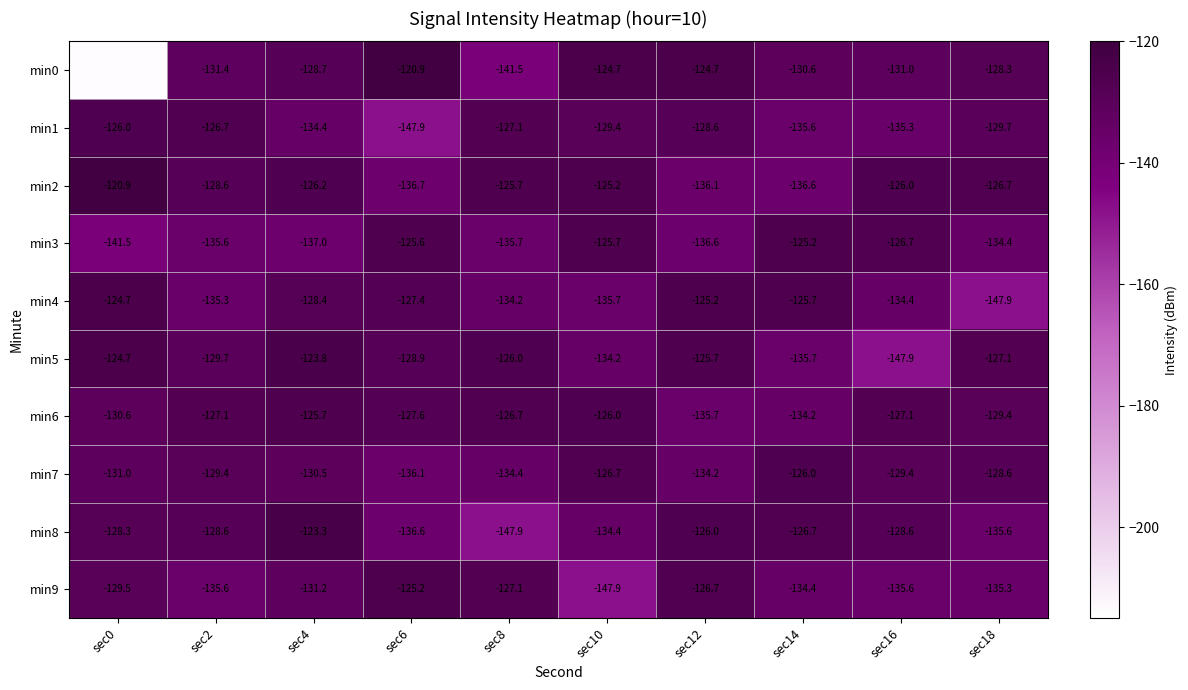

List the labels in order of min2 value, smallest first.

sec6, sec14, sec12, sec2, sec18, sec4, sec16, sec8, sec10, sec0